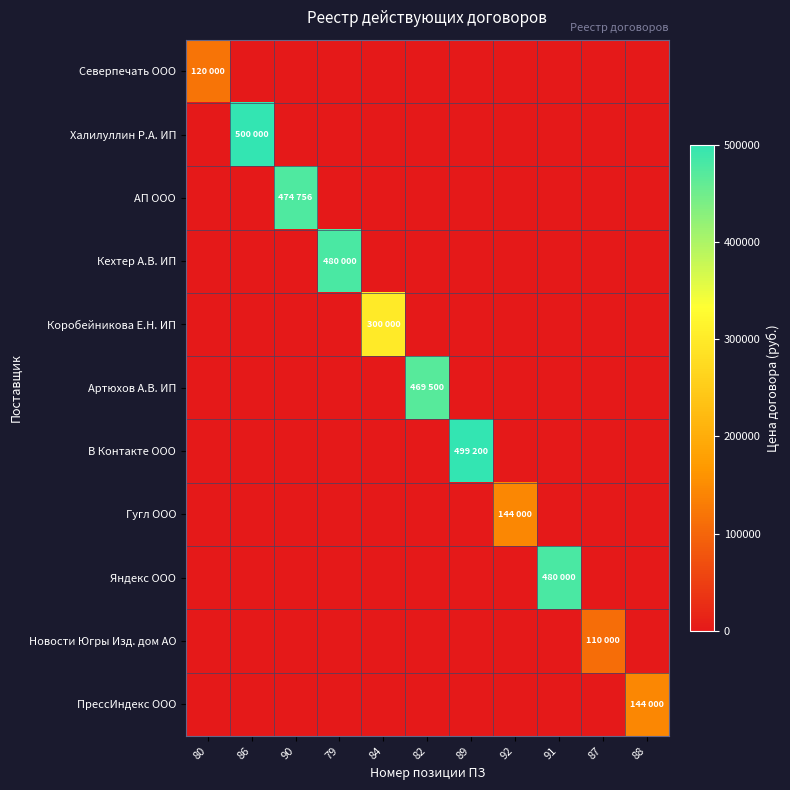

Count the number of categories in the chart.

11